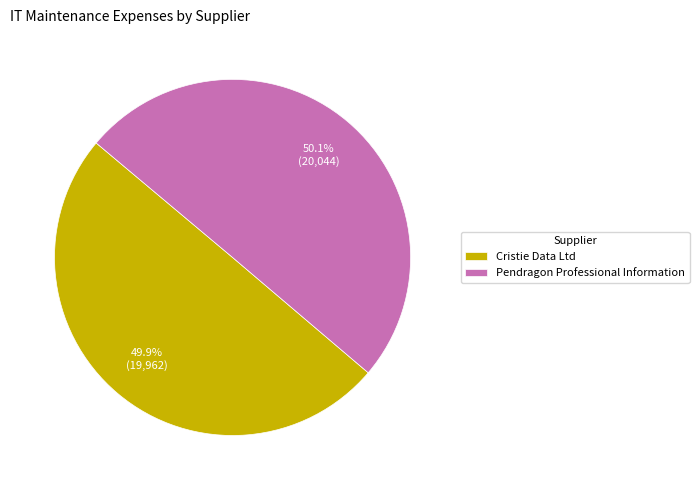

Combined, do Pendragon Professional Information and Cristie Data Ltd account for over 50%?

Yes